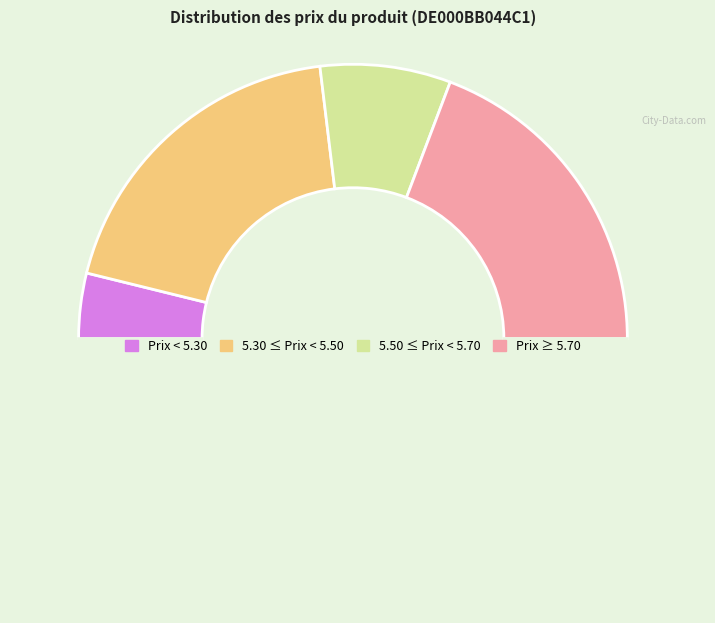

How many segments does this pie chart have?

5